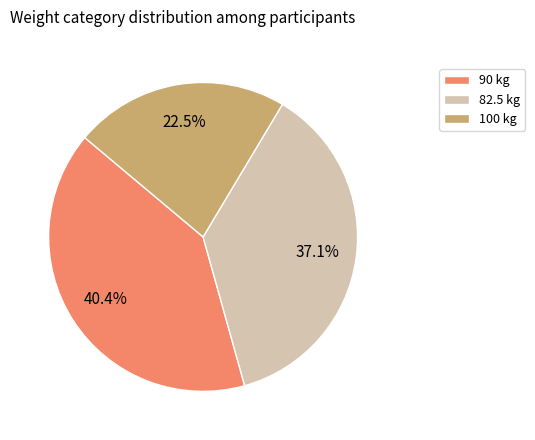

Which has a higher value, 82.5 kg or 100 kg?

82.5 kg